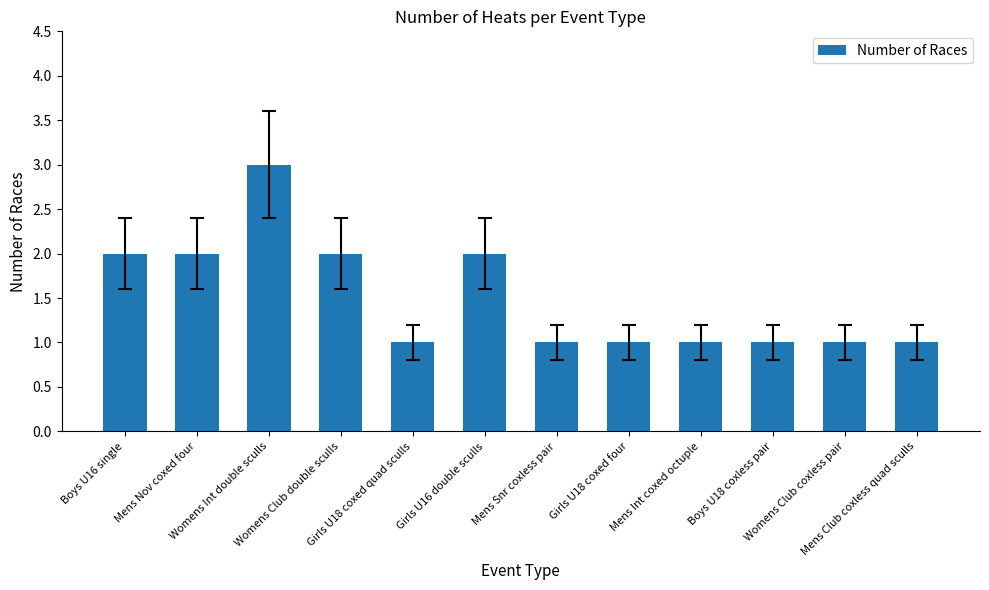

The chart shows a value of 1 at Mens Club coxless quad sculls. True or false?

True